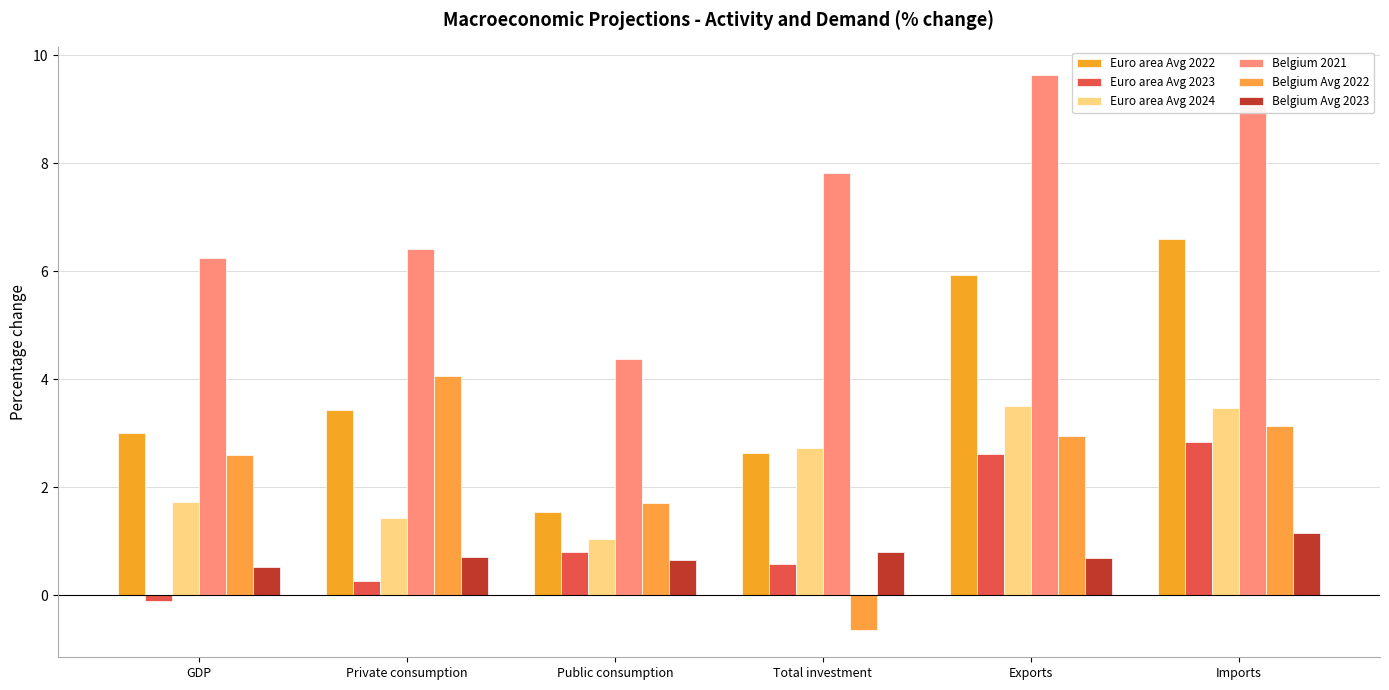

Does the chart contain stacked bars?

No